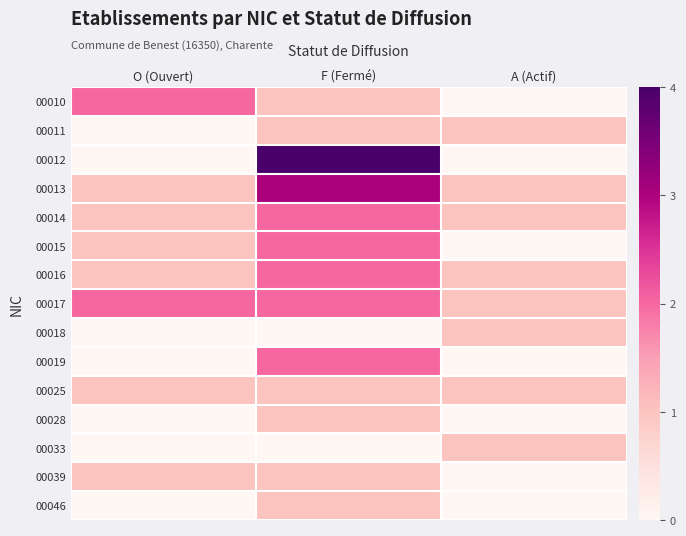

What is the difference between the highest and lowest values at F (Fermé)?

4